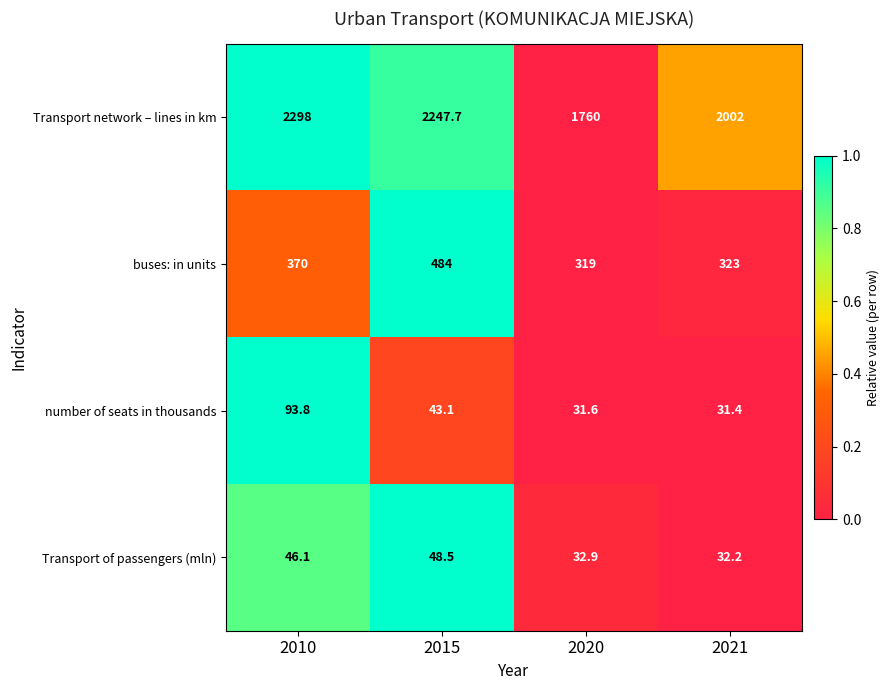

What is the maximum value shown in the chart?

2298.0